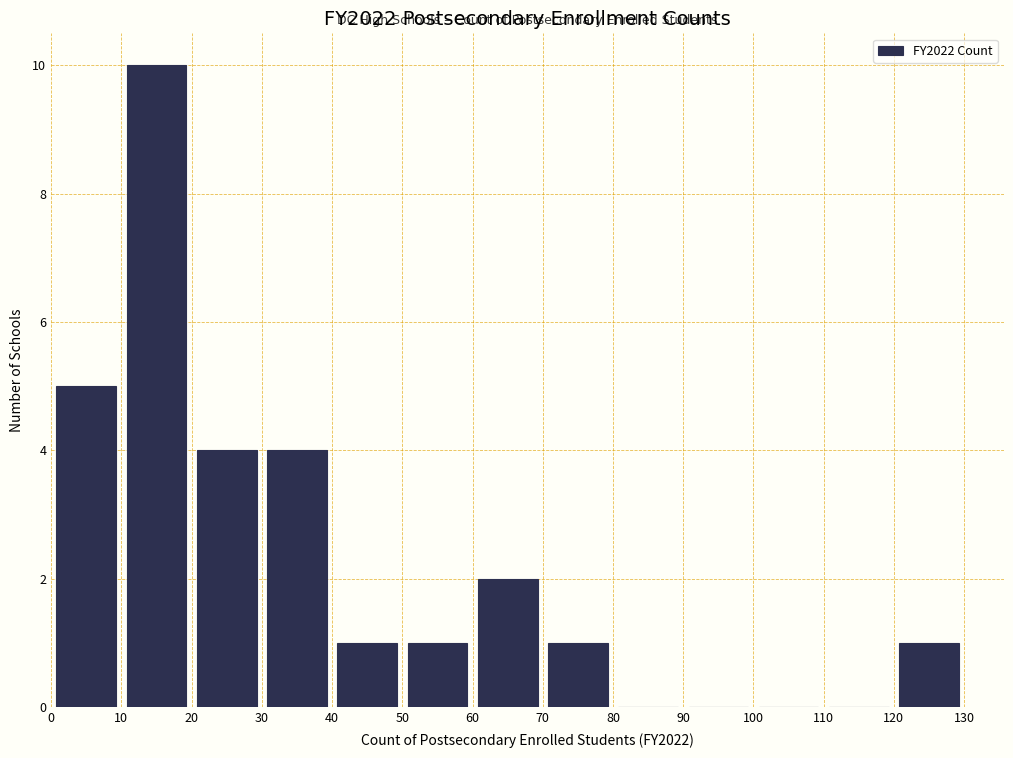

Reading left to right, list every bar in this chart as the range it spans on the x-axis followed by its height. The values are not printed on the chart, so give them approximately, as read against the axis.

0 to 10: 5
10 to 20: 10
20 to 30: 4
30 to 40: 4
40 to 50: 1
50 to 60: 1
60 to 70: 2
70 to 80: 1
80 to 90: 0
90 to 100: 0
100 to 110: 0
110 to 120: 0
120 to 130: 1